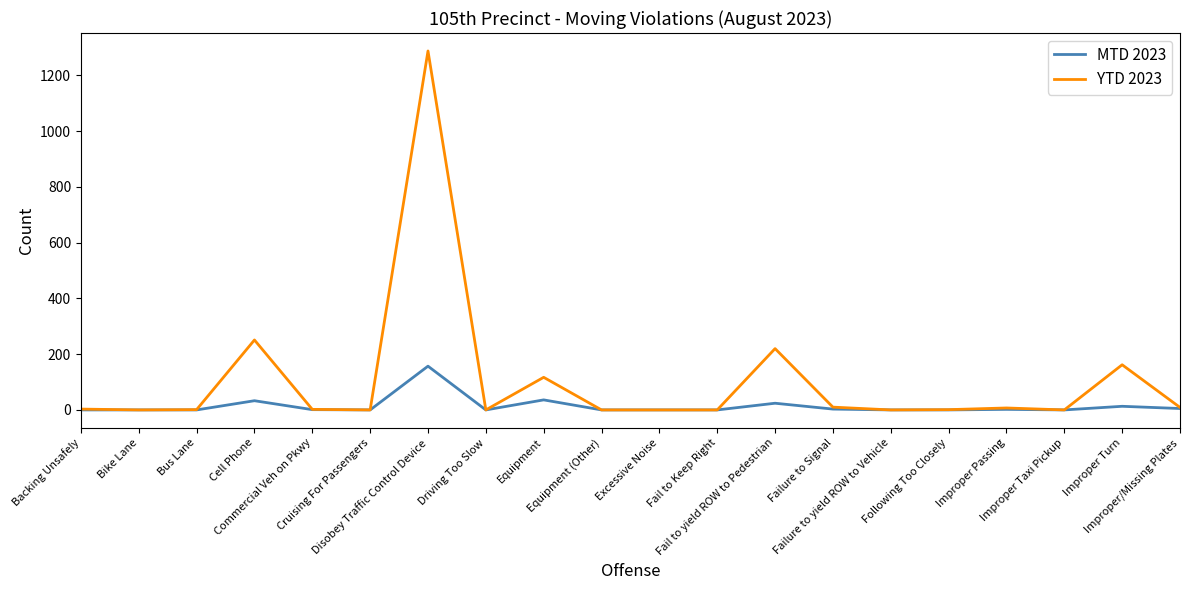

At which category is the sum across all series the highest?

Disobey Traffic Control Device